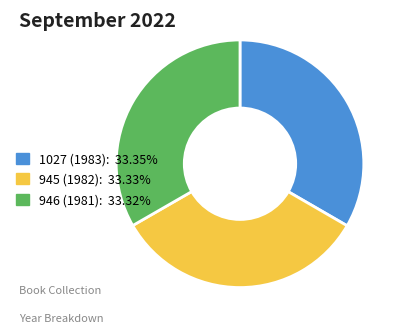

Is the sum of 1027 (1983) and 945 (1982) greater than half?

Yes